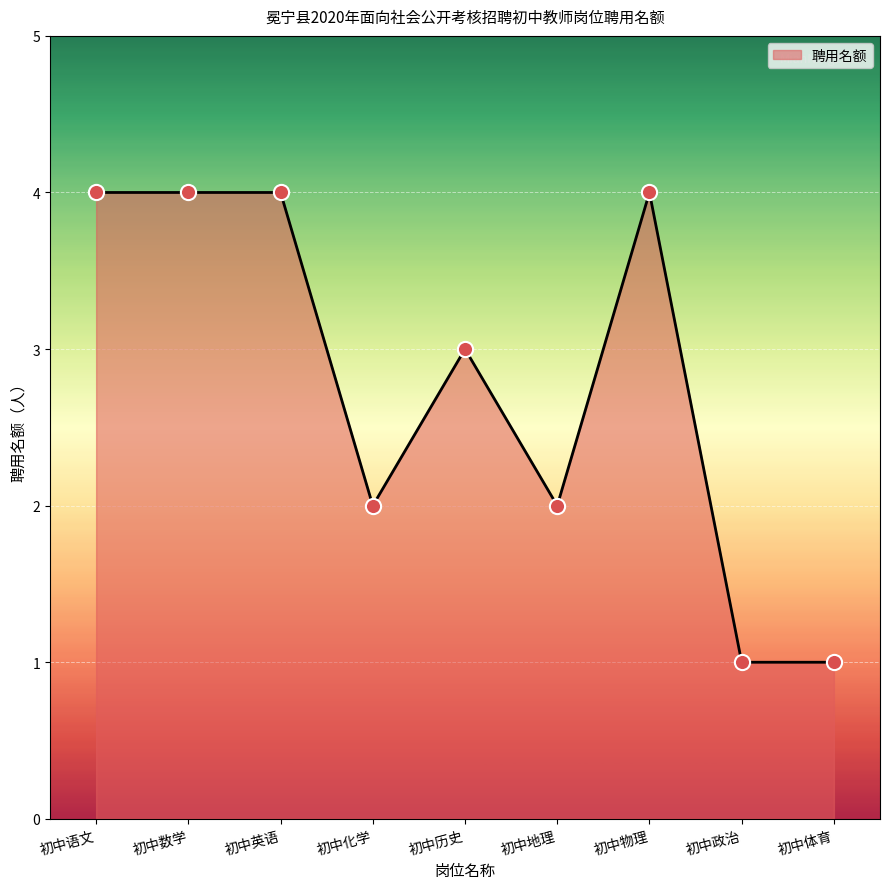

Between 初中体育 and 初中英语, which is larger?

初中英语